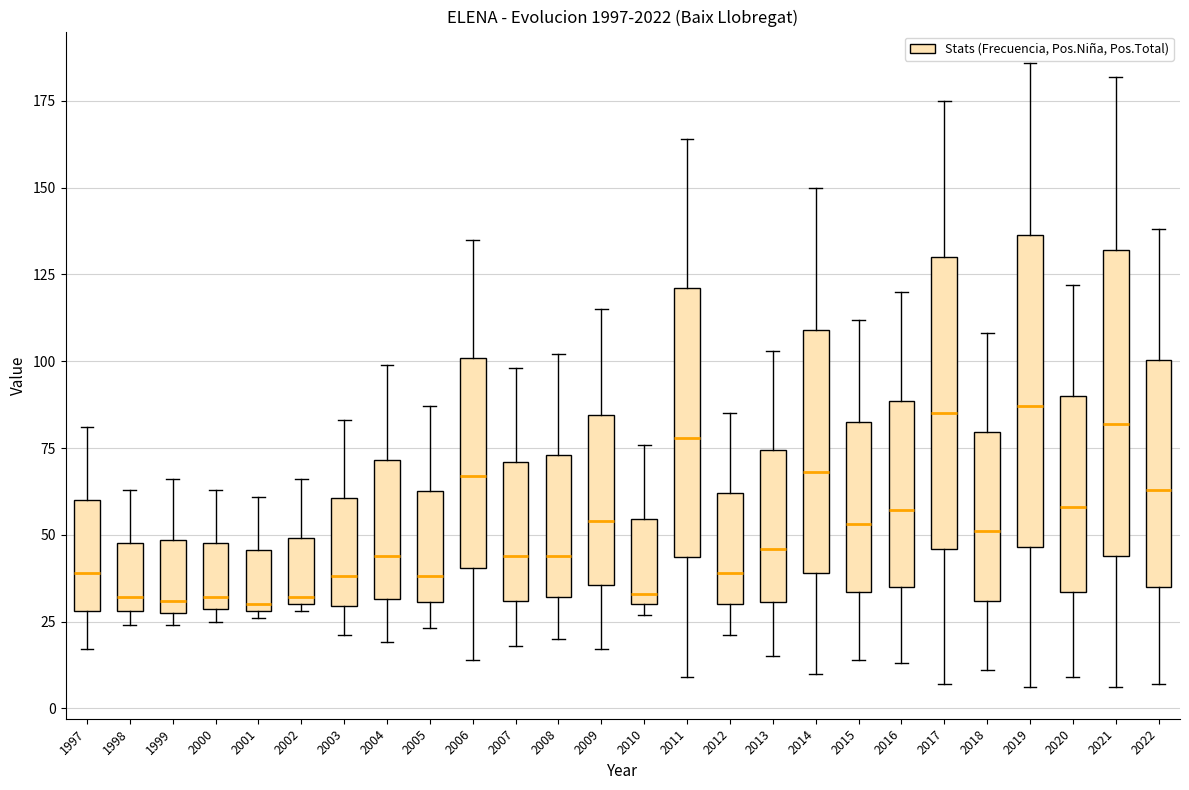

Reading left to right, read every box against the y-axis: the position of its median line, the range the box covers, and the ends of its whiskers. The values are not printed on the chart, so give them approximately, as read against the axis.

1997: median 40, box 30 to 60, whiskers 15 to 80
1998: median 30 (just above the box's lower edge), box 30 to 50, whiskers 25 to 65
1999: median 30 (just above the box's lower edge), box 30 to 50, whiskers 25 to 65
2000: median 30 (just above the box's lower edge), box 30 to 50, whiskers 25 to 65
2001: median 30 (just above the box's lower edge), box 30 to 45, whiskers 25 to 60
2002: median 30 (just above the box's lower edge), box 30 to 50, whiskers 30 (just below the box's lower edge) to 65
2003: median 40, box 30 to 60, whiskers 20 to 85
2004: median 45, box 30 to 70, whiskers 20 to 100
2005: median 40, box 30 to 65, whiskers 25 to 85
2006: median 65, box 40 to 100, whiskers 15 to 135
2007: median 45, box 30 to 70, whiskers 20 to 100
2008: median 45, box 30 to 75, whiskers 20 to 100
2009: median 55, box 35 to 85, whiskers 15 to 115
2010: median 35, box 30 to 55, whiskers 25 to 75
2011: median 80, box 45 to 120, whiskers 10 to 165
2012: median 40, box 30 to 60, whiskers 20 to 85
2013: median 45, box 30 to 75, whiskers 15 to 105
2014: median 70, box 40 to 110, whiskers 10 to 150
2015: median 55, box 35 to 85, whiskers 15 to 110
2016: median 55, box 35 to 90, whiskers 15 to 120
2017: median 85, box 45 to 130, whiskers 5 to 175
2018: median 50, box 30 to 80, whiskers 10 to 110
2019: median 85, box 45 to 135, whiskers 5 to 185
2020: median 60, box 35 to 90, whiskers 10 to 120
2021: median 80, box 45 to 130, whiskers 5 to 180
2022: median 65, box 35 to 100, whiskers 5 to 140